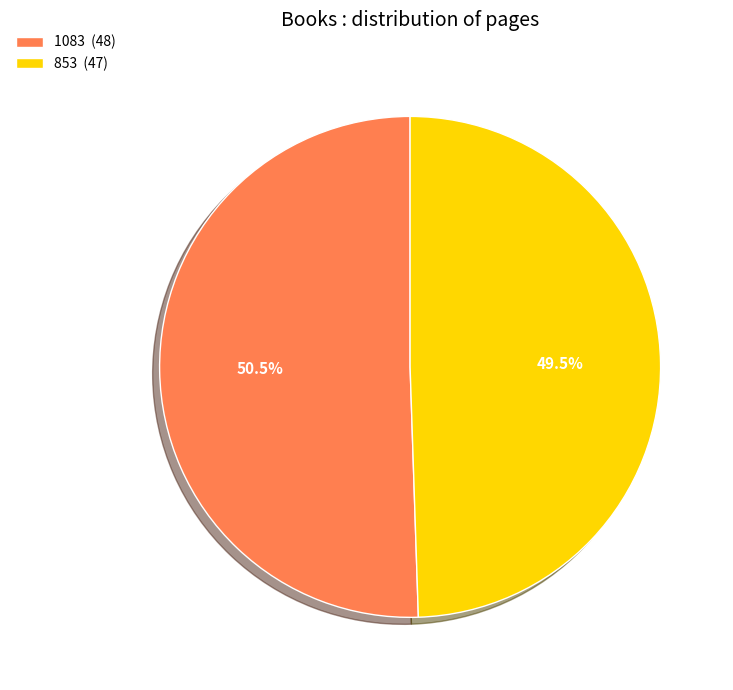

What is the smallest slice in the pie chart?

853